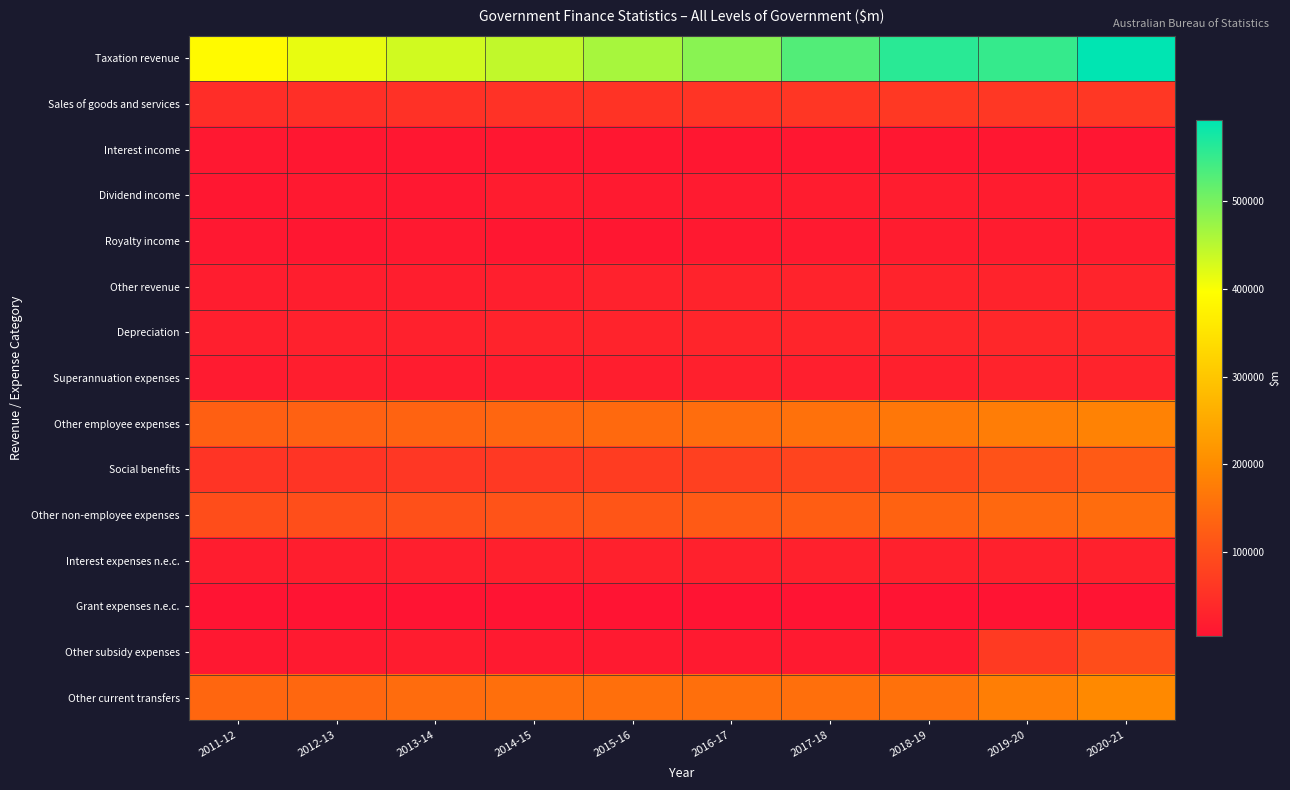

At which category is the sum across all series the highest?

2020-21